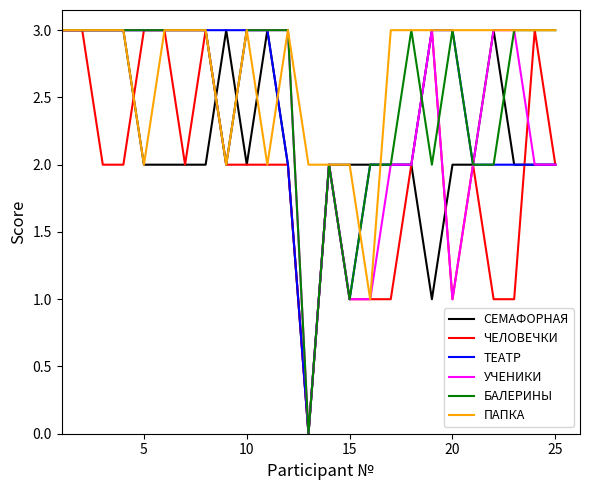

What is the highest value of the ТЕАТР series?

3